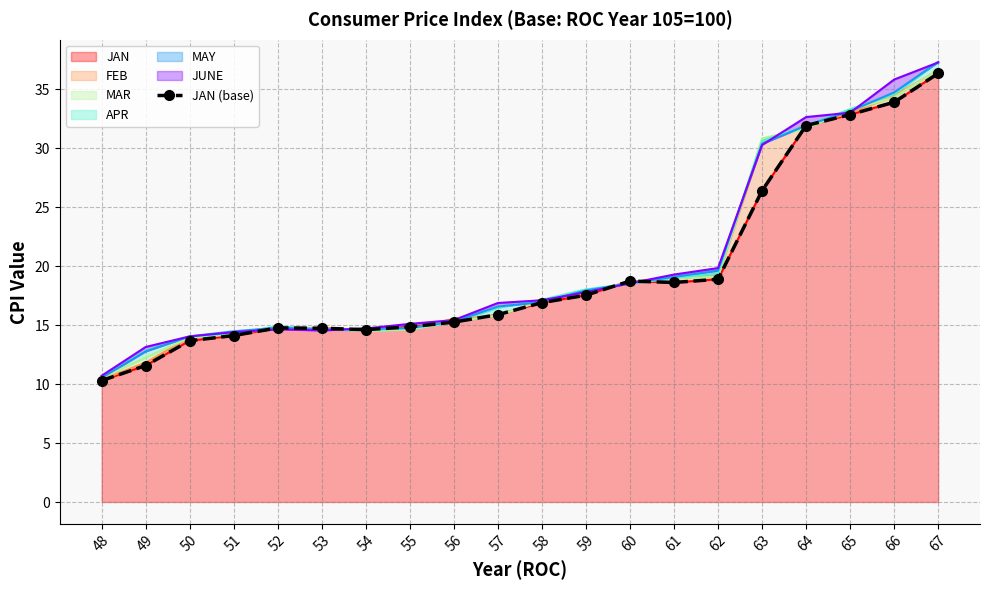

What is the maximum value shown in the chart?

36.3